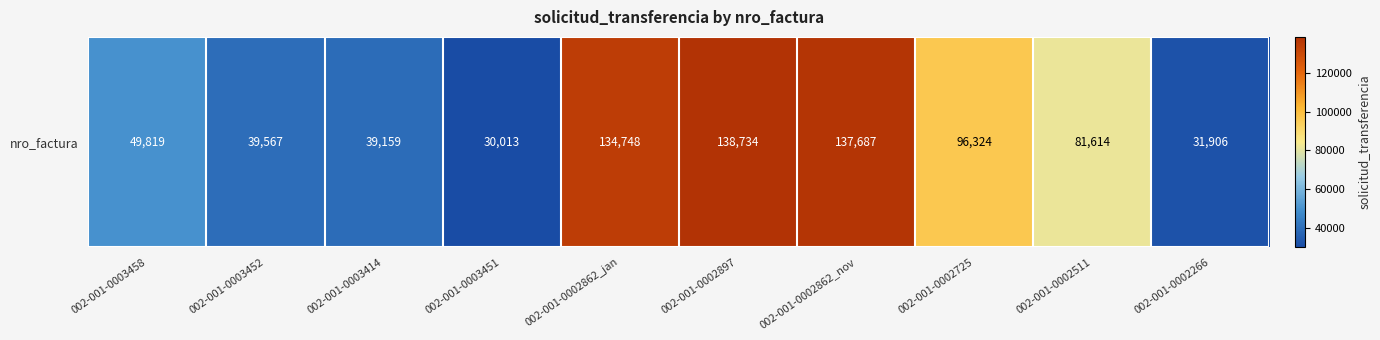

Read the value at 002-001-0002725.

96324